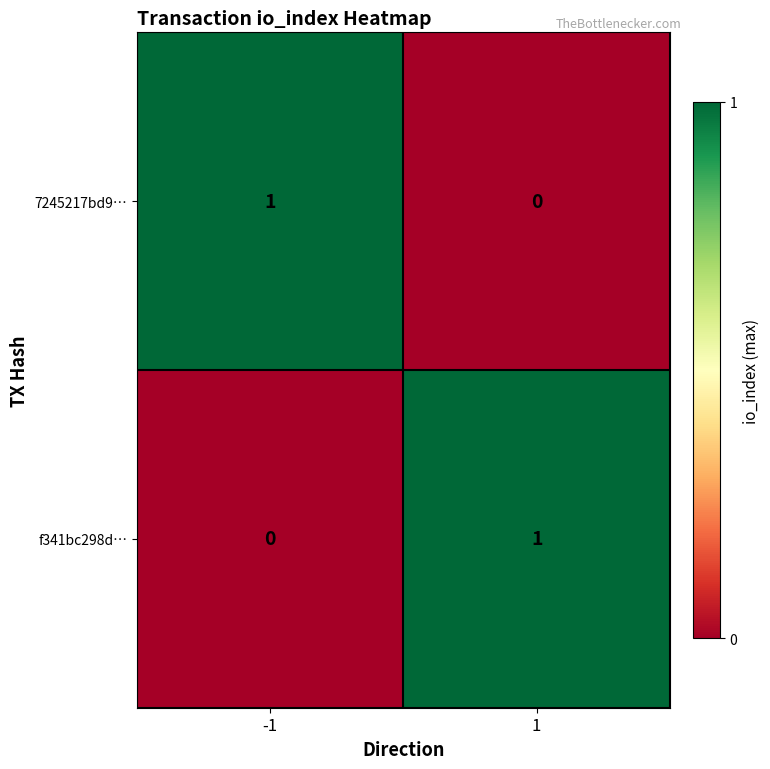

List the labels in order of 7245217bd9… value, smallest first.

1, -1